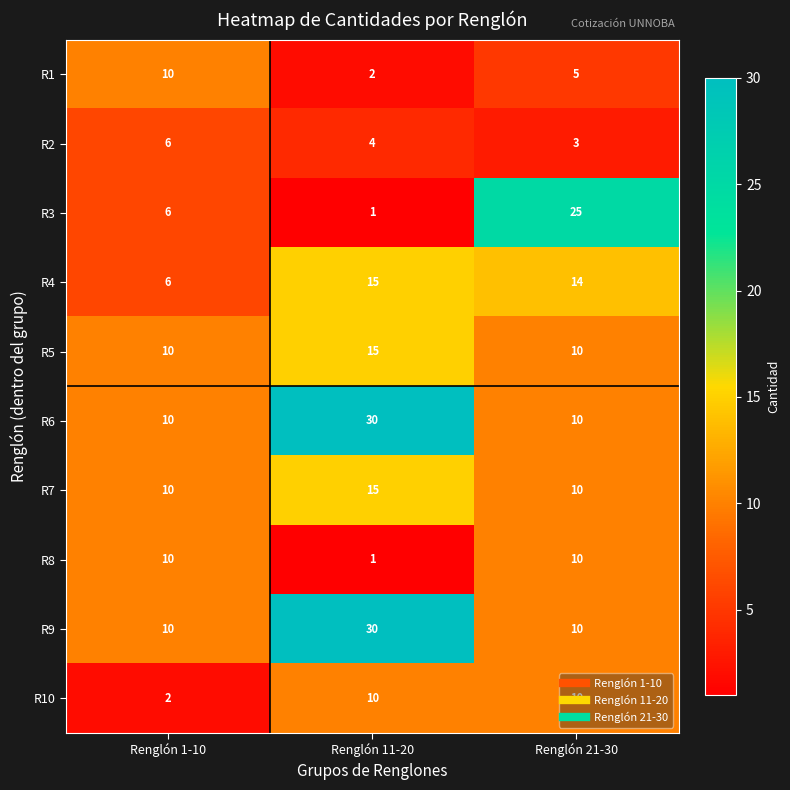

At which category does the chart reach its peak across all series?

Renglón 11-20